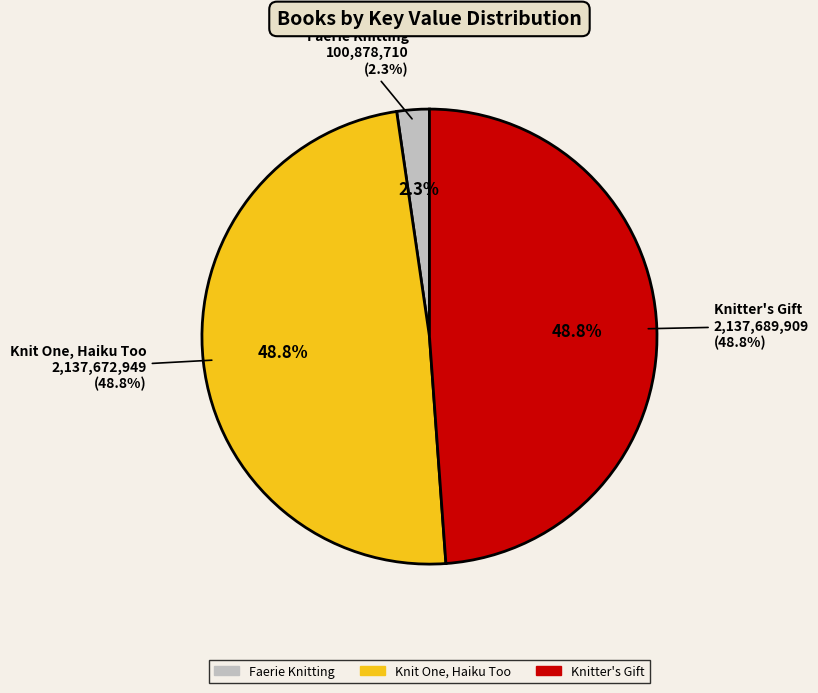

To the nearest percent, what portion does Knit One, Haiku Too represent?

49%